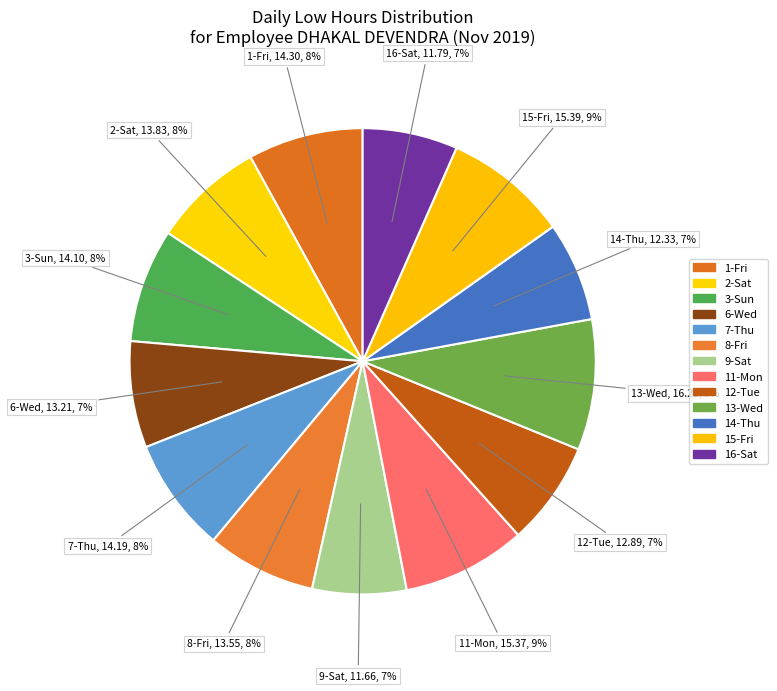

Does 8-Fri represent more than half of the total?

No